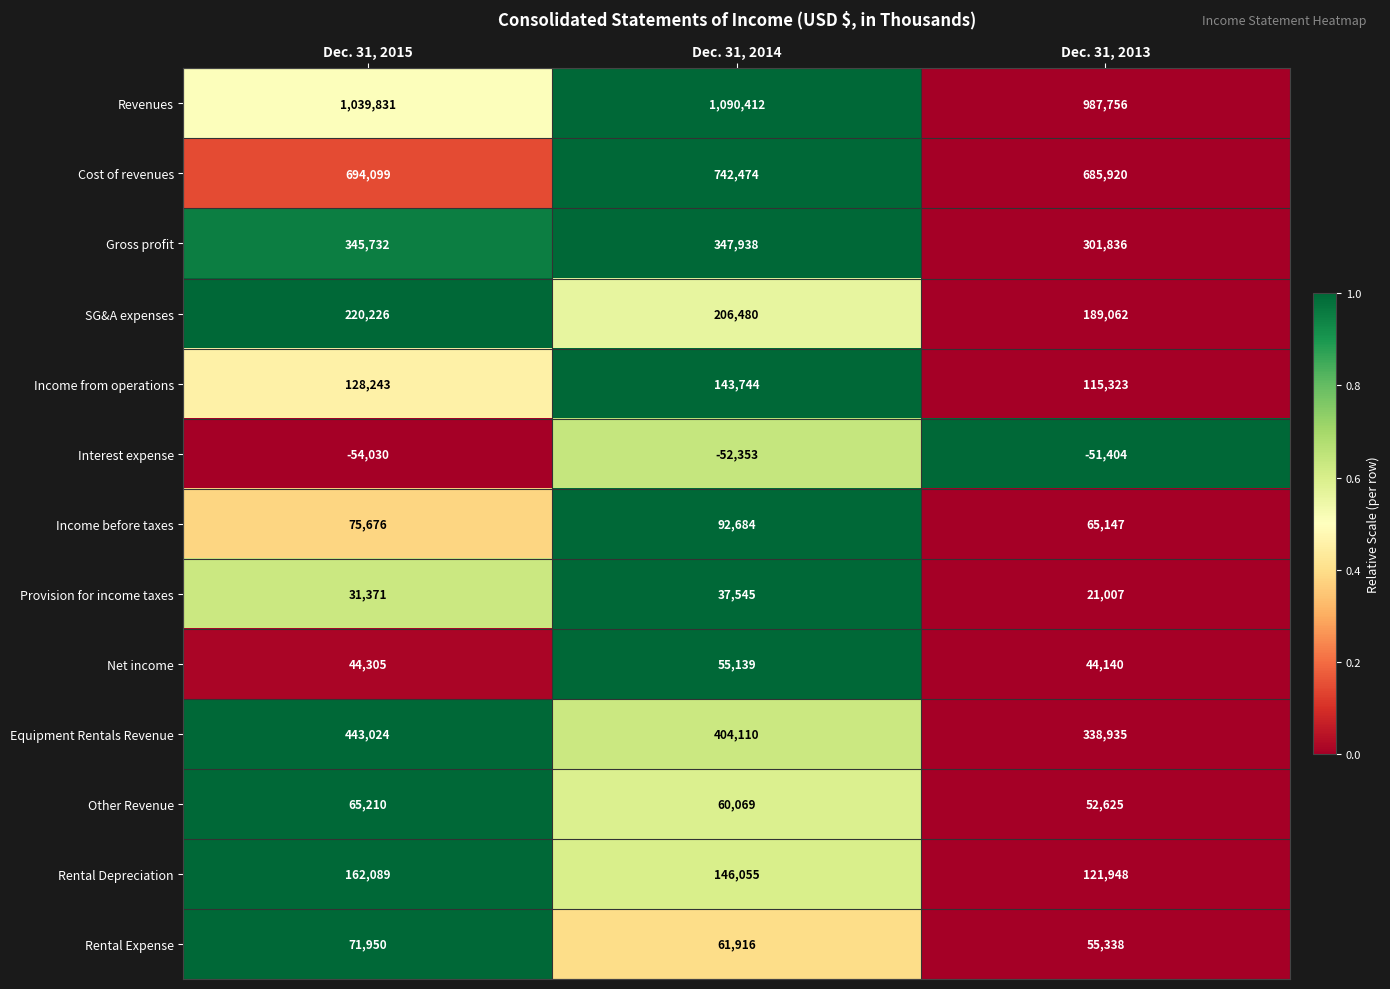

Between Dec. 31, 2015 and Dec. 31, 2014, which series saw the biggest shift?

Revenues